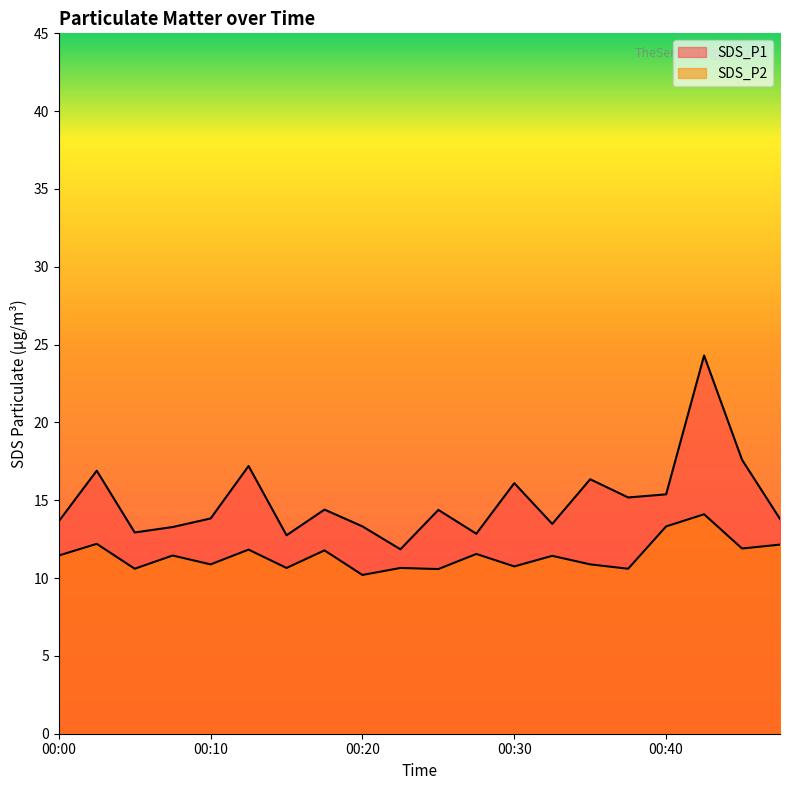

What is the sum of the SDS_P2 values at 00:27 and 00:35?

22.4